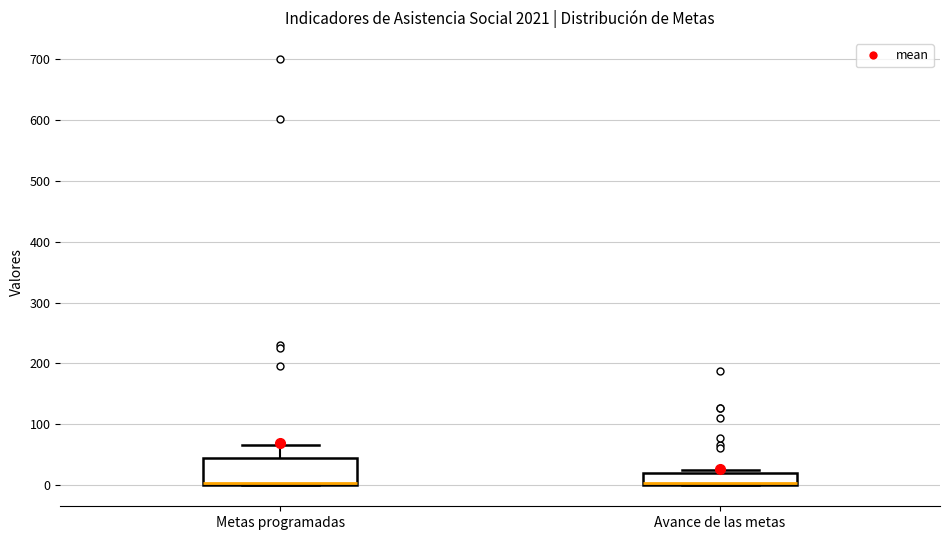

Reading left to right, read every box against the y-axis: the position of its median line, the range the box covers, and the ends of its whiskers. The values are not printed on the chart, so give them approximately, as read against the axis.

Metas programadas: median 0 (drawn on the box's lower edge), box 0 to 50, whiskers 0 to 70
Avance de las metas: median 0 (drawn on the box's lower edge), box 0 to 20, whiskers 0 to 20 (just above the box's upper edge)